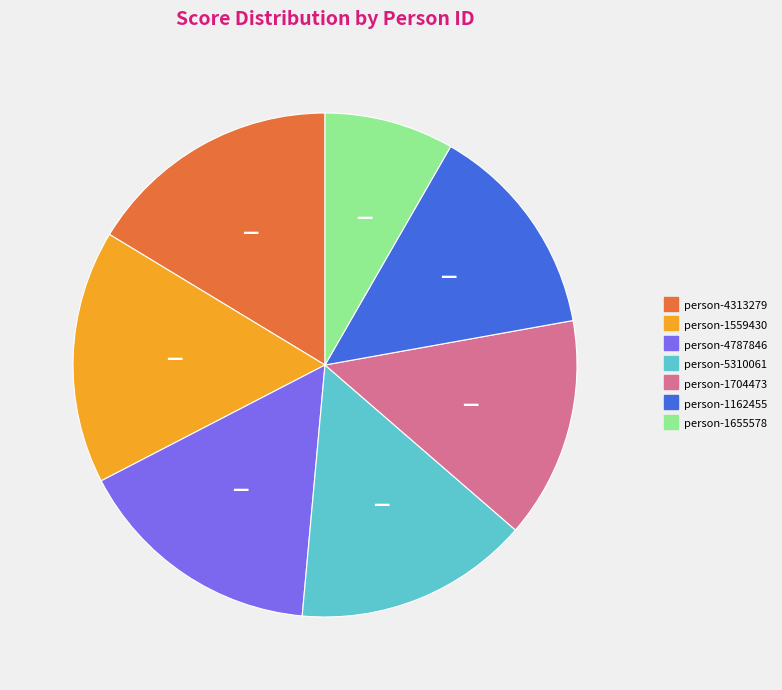

Is person-4787846 the majority of the pie?

No